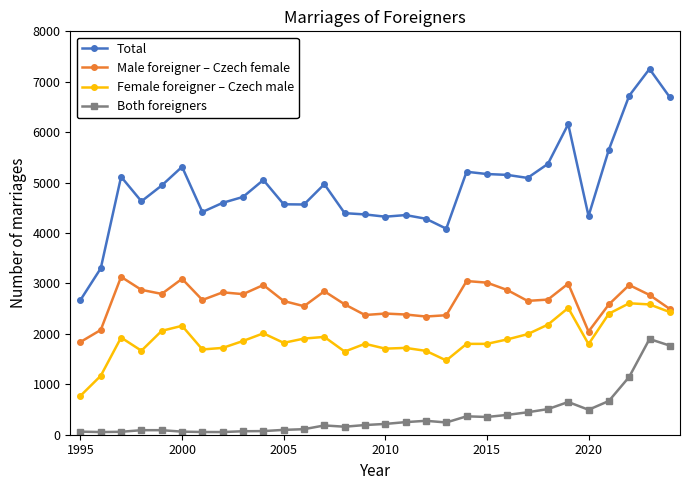

True or false: Both foreigners has more than 2 interior local peaks.

True